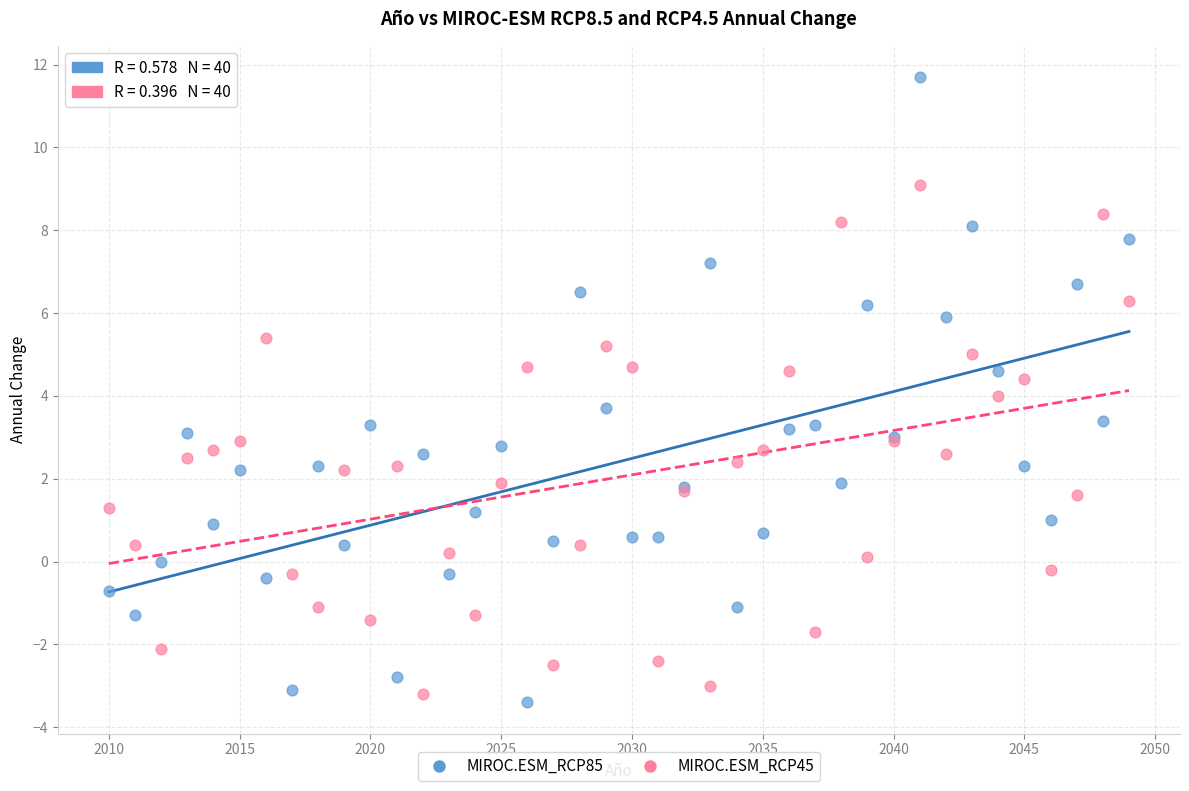

Which series has the largest Y range (max minus min)?

MIROC.ESM_RCP85